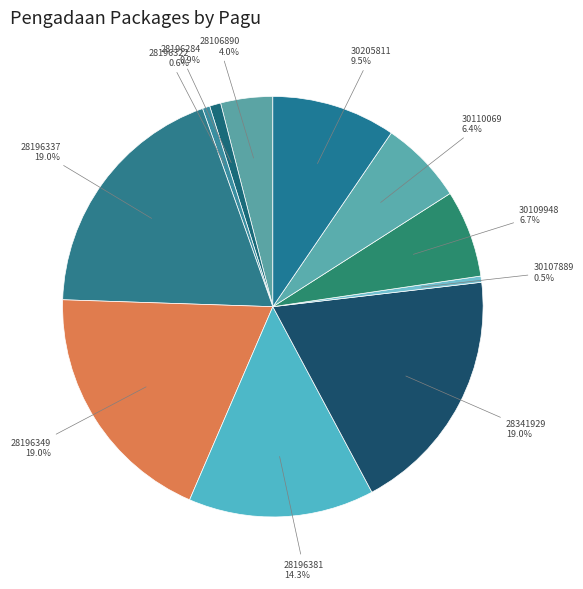

To the nearest percent, what is the average slice percentage?

9%